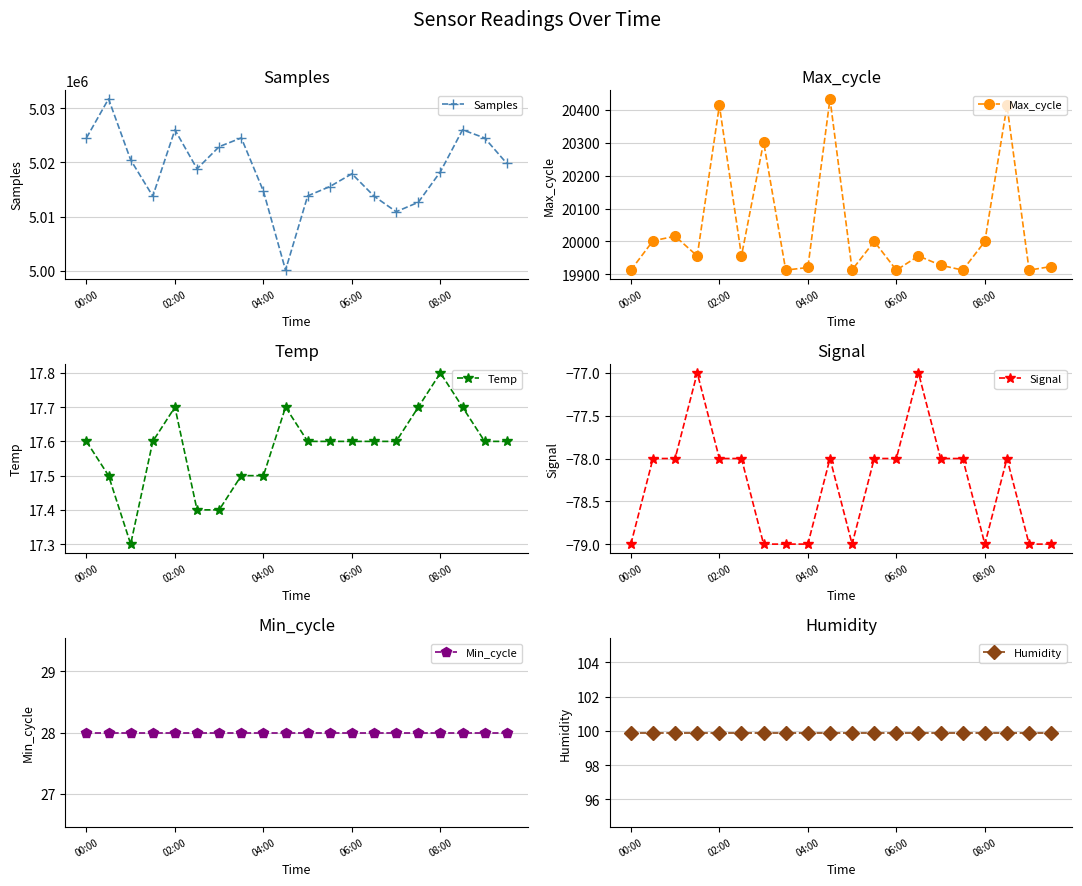

What value does the Max_cycle series have at 10?

19914.0